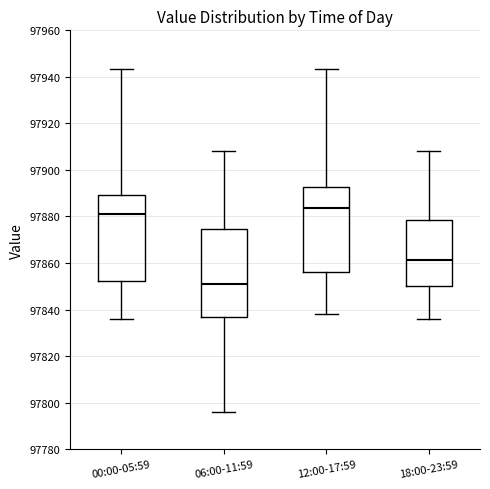

Reading left to right, read every box against the y-axis: the position of its median line, the range the box covers, and the ends of its whiskers. The values are not printed on the chart, so give them approximately, as read against the axis.

00:00-05:59: median 97880, box 97852 to 97890, whiskers 97836 to 97944
06:00-11:59: median 97850, box 97836 to 97874, whiskers 97796 to 97908
12:00-17:59: median 97884, box 97856 to 97892, whiskers 97838 to 97944
18:00-23:59: median 97862, box 97850 to 97878, whiskers 97836 to 97908